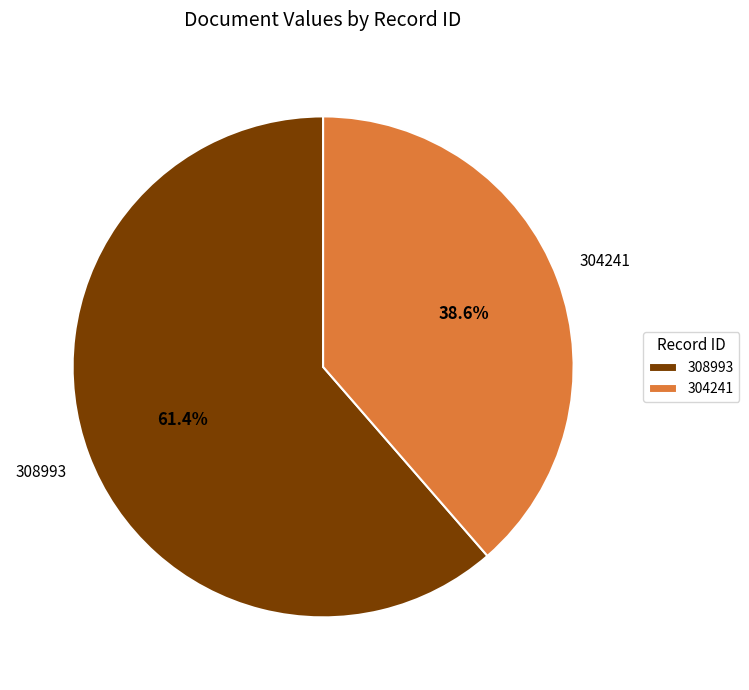

How much of the chart is everything except 304241?

61.4%